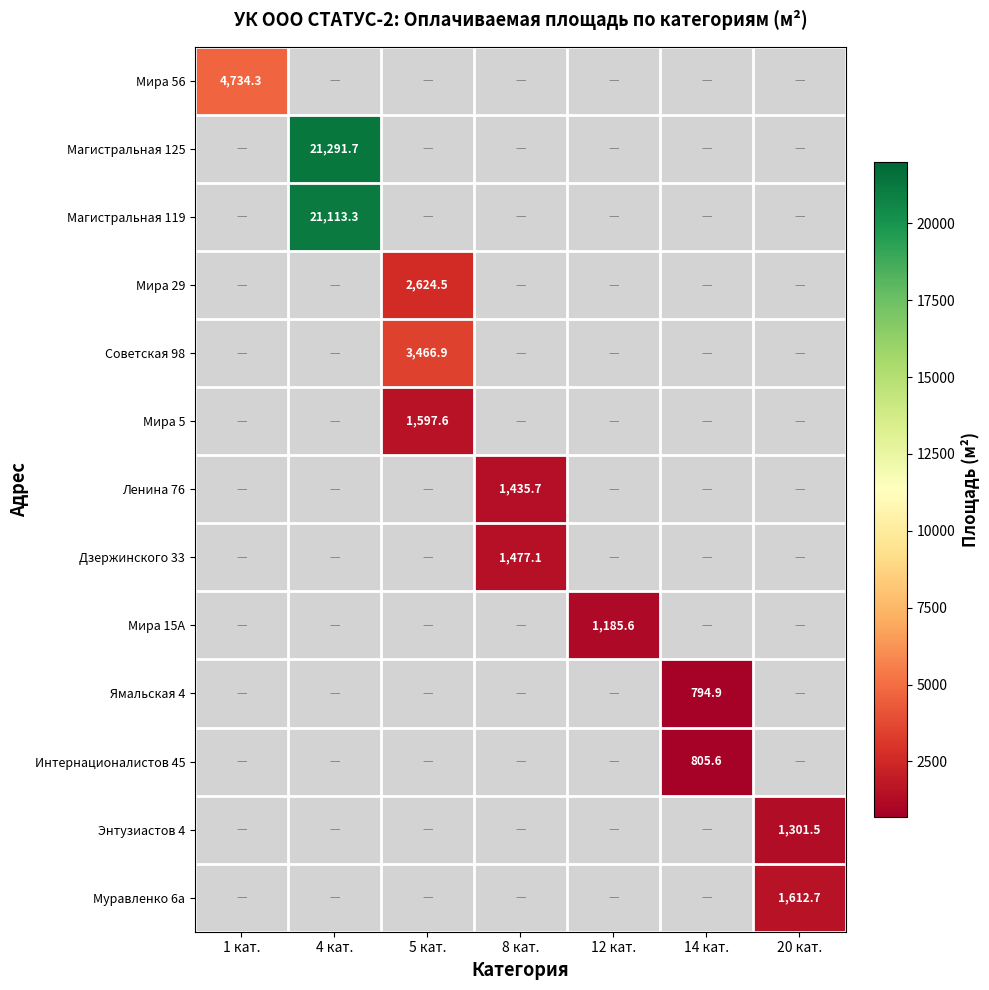

The Магистральная 125 series shows 32610.1 at 4 кат.. True or false?

False